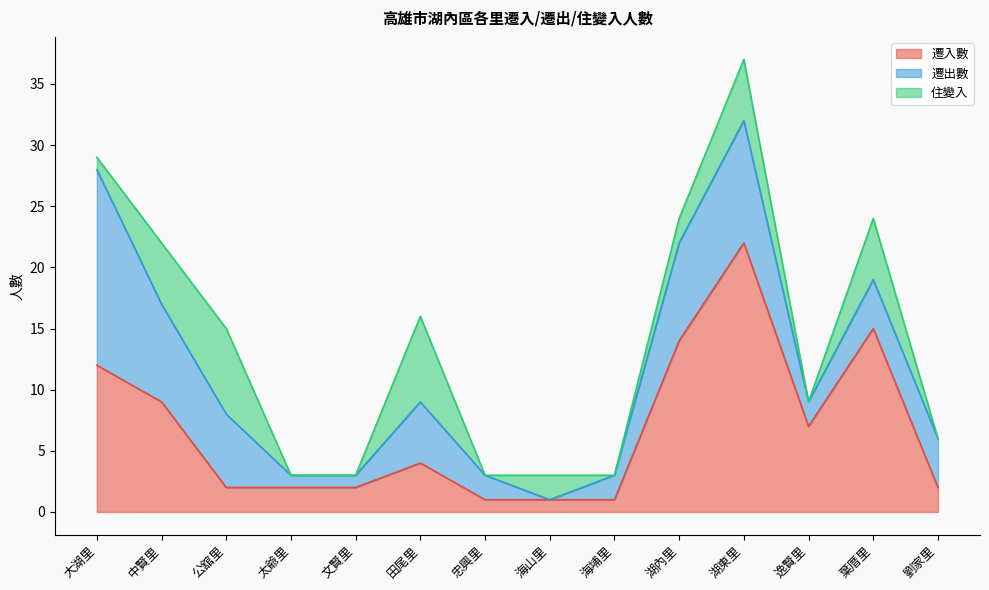

Reading left to right, list all the values displayed in this chart.

遷入數: 大湖里=12	中賢里=9	公舘里=2	太爺里=2	文賢里=2	田尾里=4	忠興里=1	海山里=1	海埔里=1	湖內里=14	湖東里=22	逸賢里=7	葉厝里=15	劉家里=2
遷出數: 大湖里=16	中賢里=8	公舘里=6	太爺里=1	文賢里=1	田尾里=5	忠興里=2	海山里=0	海埔里=2	湖內里=8	湖東里=10	逸賢里=2	葉厝里=4	劉家里=4
住變入: 大湖里=1	中賢里=5	公舘里=7	太爺里=0	文賢里=0	田尾里=7	忠興里=0	海山里=2	海埔里=0	湖內里=2	湖東里=5	逸賢里=0	葉厝里=5	劉家里=0